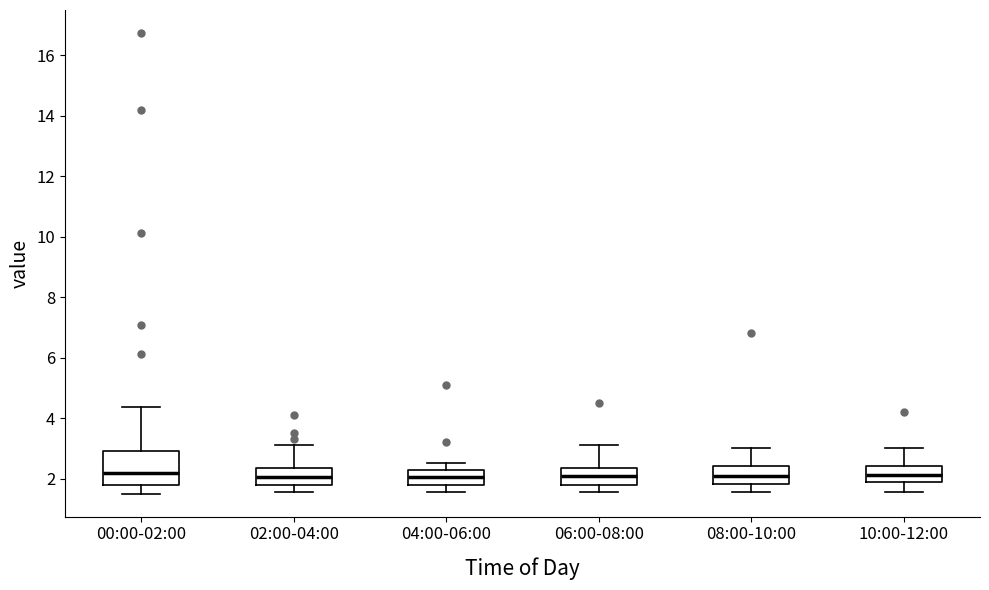

Where does the median line of the box for 04:00-06:00 sit on the y-axis? The values are not printed on the chart, so give them approximately, as read against the axis.

2.0